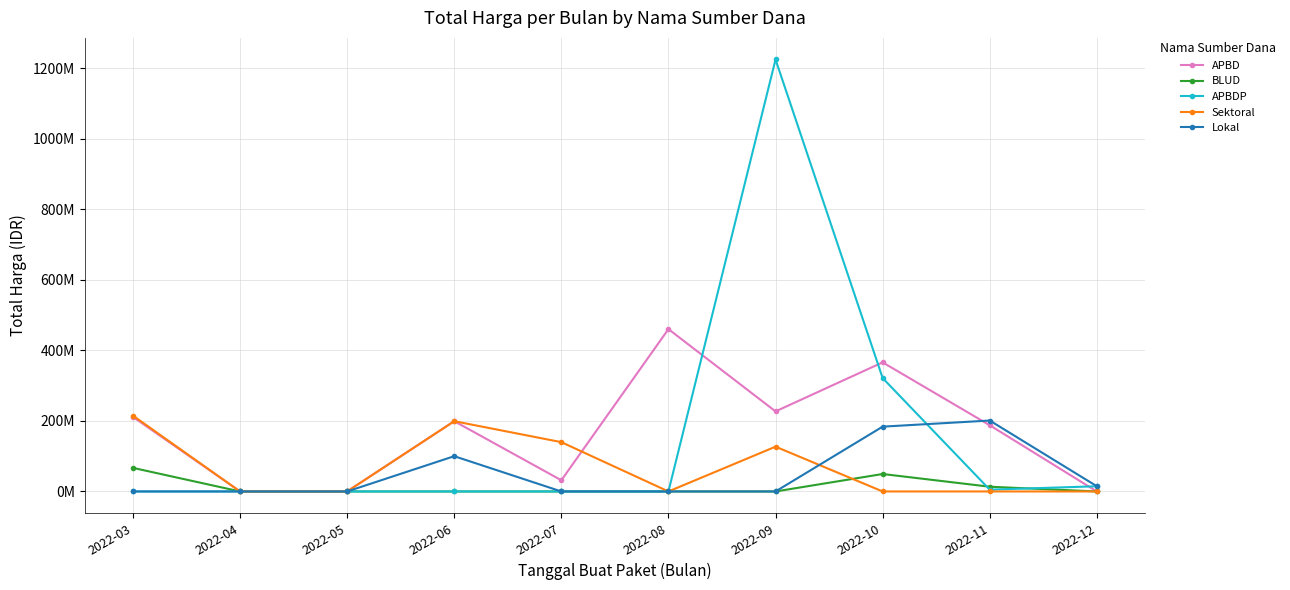

Which category has the highest value in the Lokal series?

2022-11